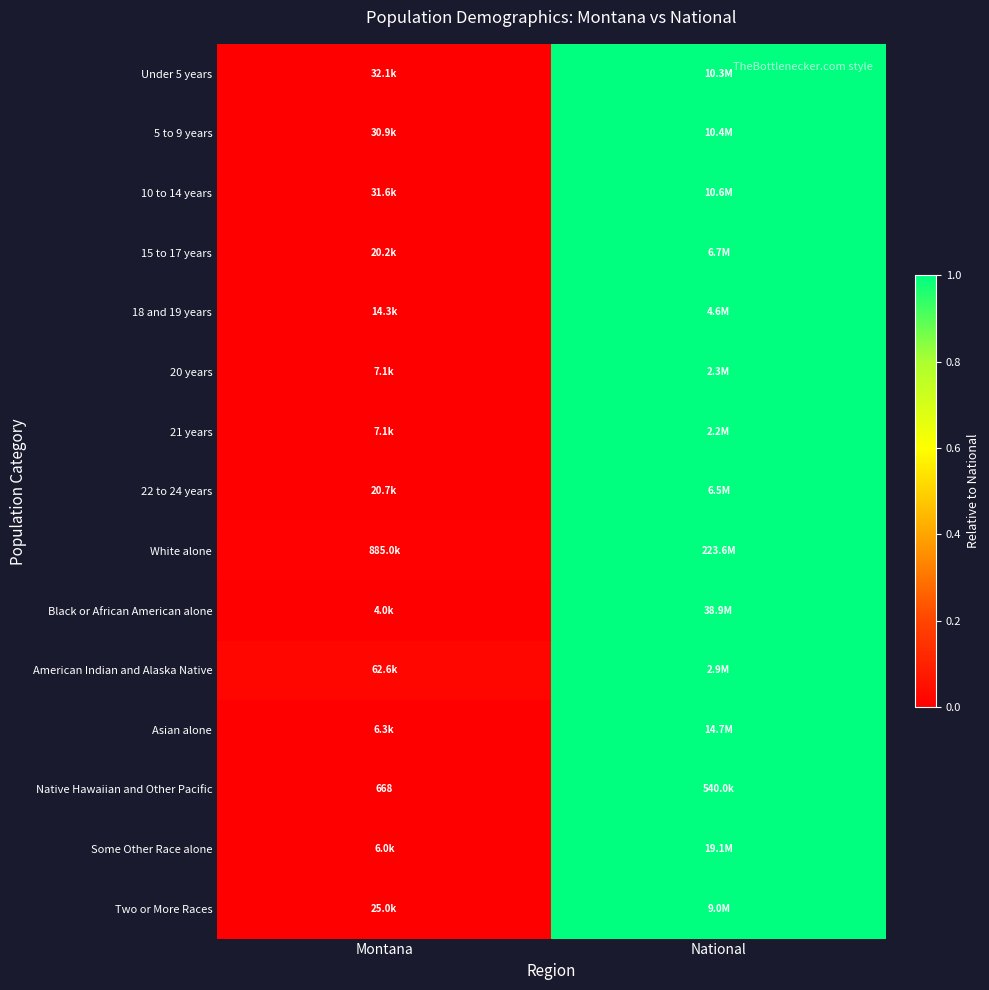

What is the difference between the maximum and minimum values in the 22 to 24 years series?

1.0